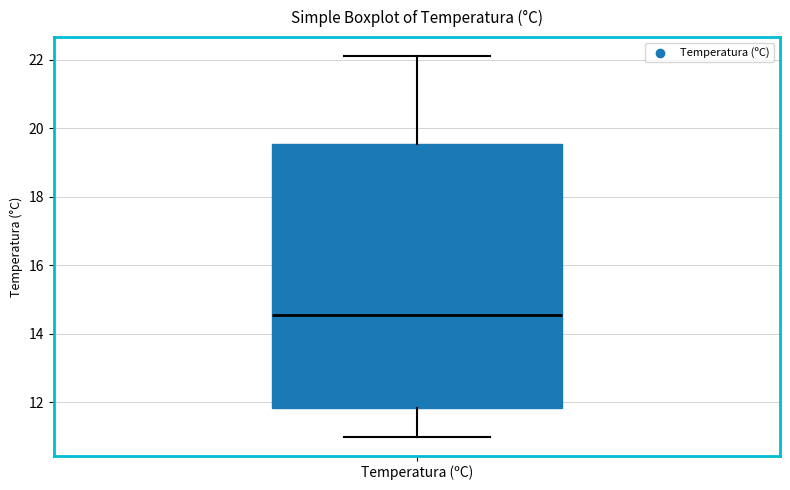

Read this box plot against the y-axis: the position of the median line, the range covered by the box, and the ends of both whiskers. The values are not printed on the chart, so give them approximately, as read against the axis.

median 14.6, box 11.8 to 19.6, whiskers 11.0 to 22.2